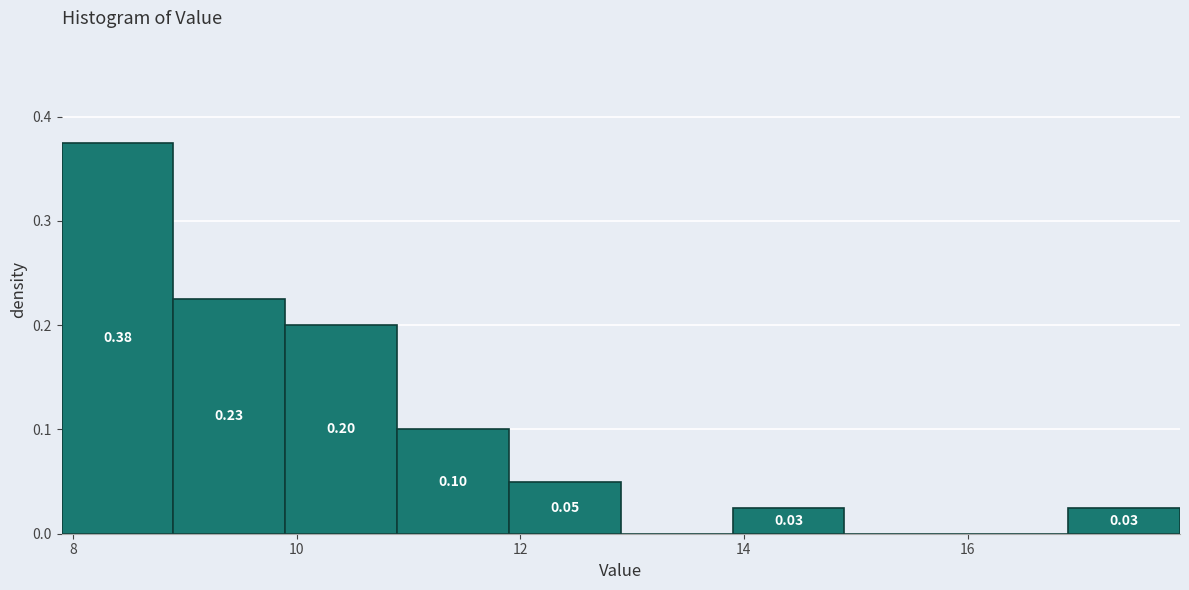

Which range on the x-axis has the tallest bar?

7.9 to 8.9